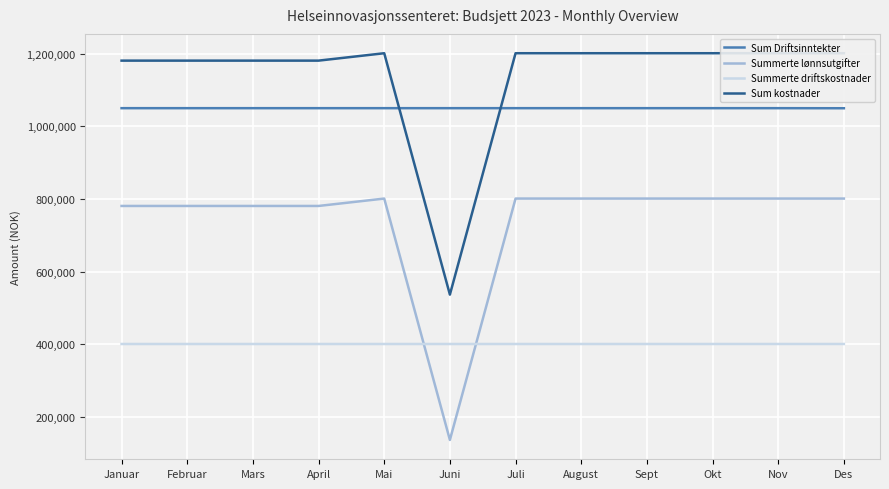

Reading left to right, what are all the values shown in this chart?

Sum Driftsinntekter: 1050024.0	1050016.0	1050016.0	1050016.0	1050016.0	1050016.0	1050016.0	1050016.0	1050016.0	1050016.0	1050016.0	1049816.0
Summerte lønnsutgifter: 780640.7	780640.7	780640.7	780640.7	801024.6	136050.0	801024.6	801024.6	801024.6	801024.6	801024.6	801024.6
Summerte driftskostnader: 400350.0	400350.0	400350.0	400350.0	400350.0	400350.0	400350.0	400350.0	400350.0	400350.0	400365.0	400350.0
Sum kostnader: 1180990.7	1180990.7	1180990.7	1180990.7	1201374.6	536400.0	1201374.6	1201374.6	1201374.6	1201374.6	1201389.6	1201374.6